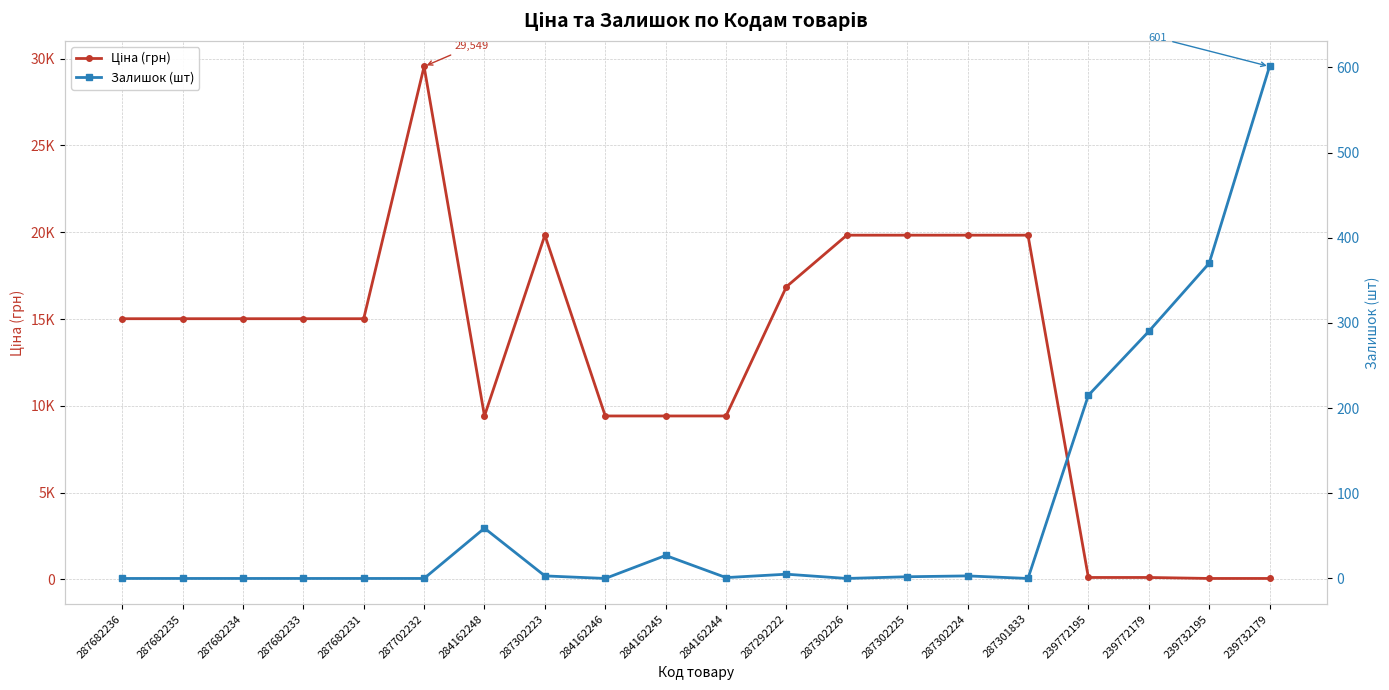

Which series changed the most between 287682234 and 284162248?

Ціна (грн)